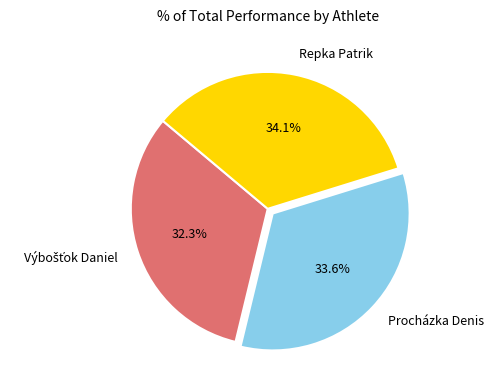

To the nearest percent, what is the combined percentage of Procházka Denis and Repka Patrik?

68%